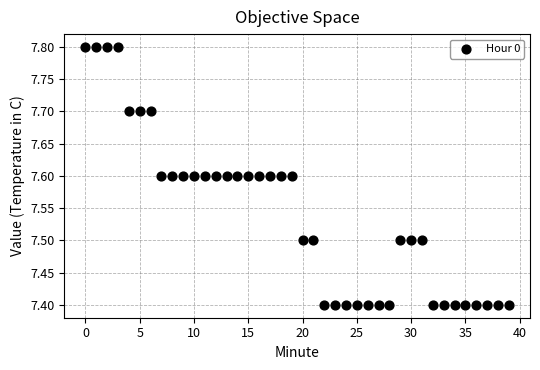

What is the range of Y values (max minus min)?

0.4